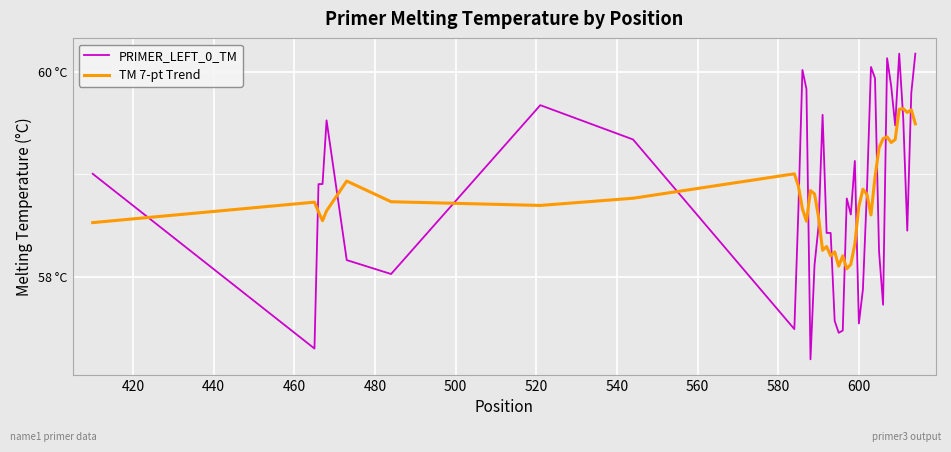

What is the minimum value shown in the chart?

57.2